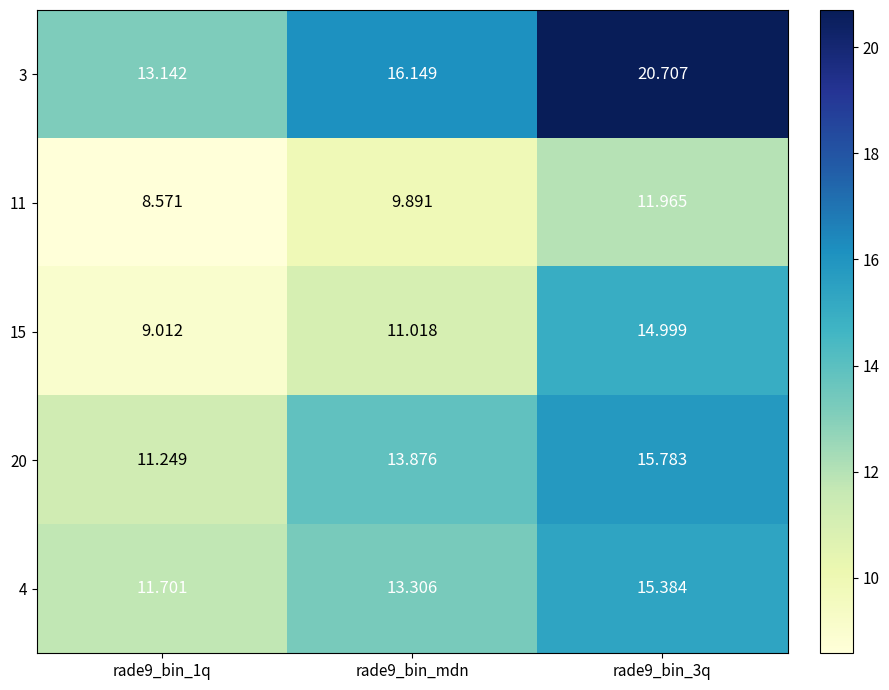

Is the value of 4 at rade9_bin_1q greater than the value of 3 at rade9_bin_1q?

No